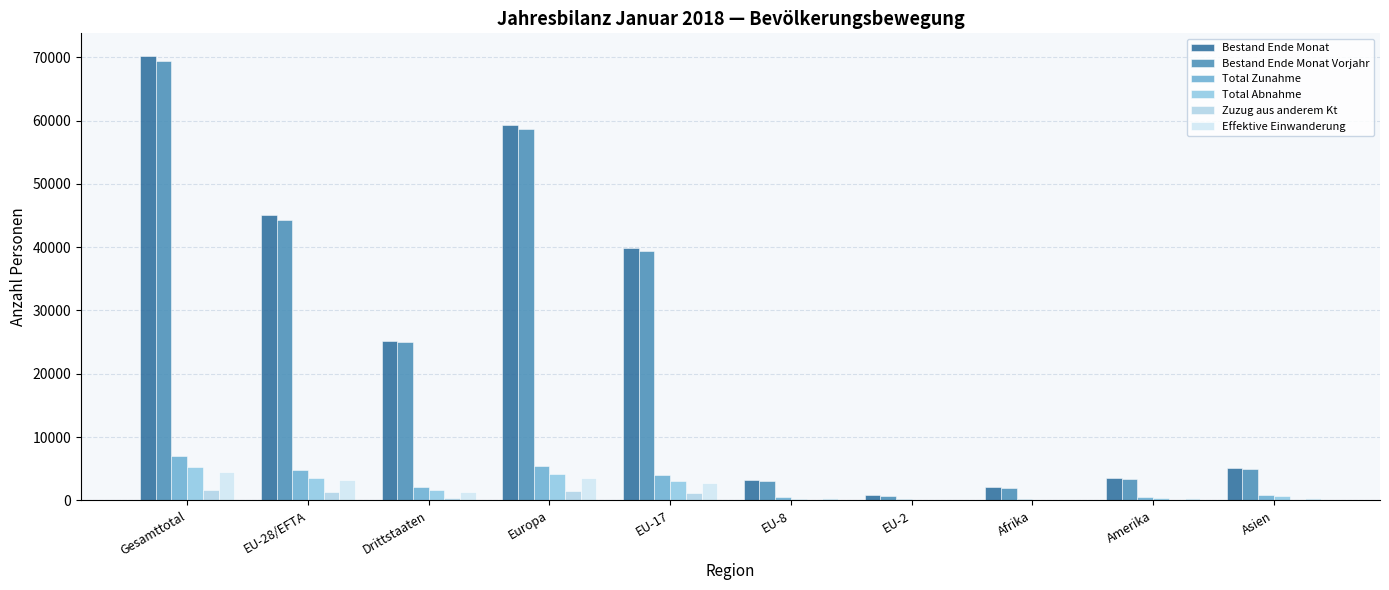

The Bestand Ende Monat Vorjahr series shows 39468 at Gesamttotal. True or false?

False